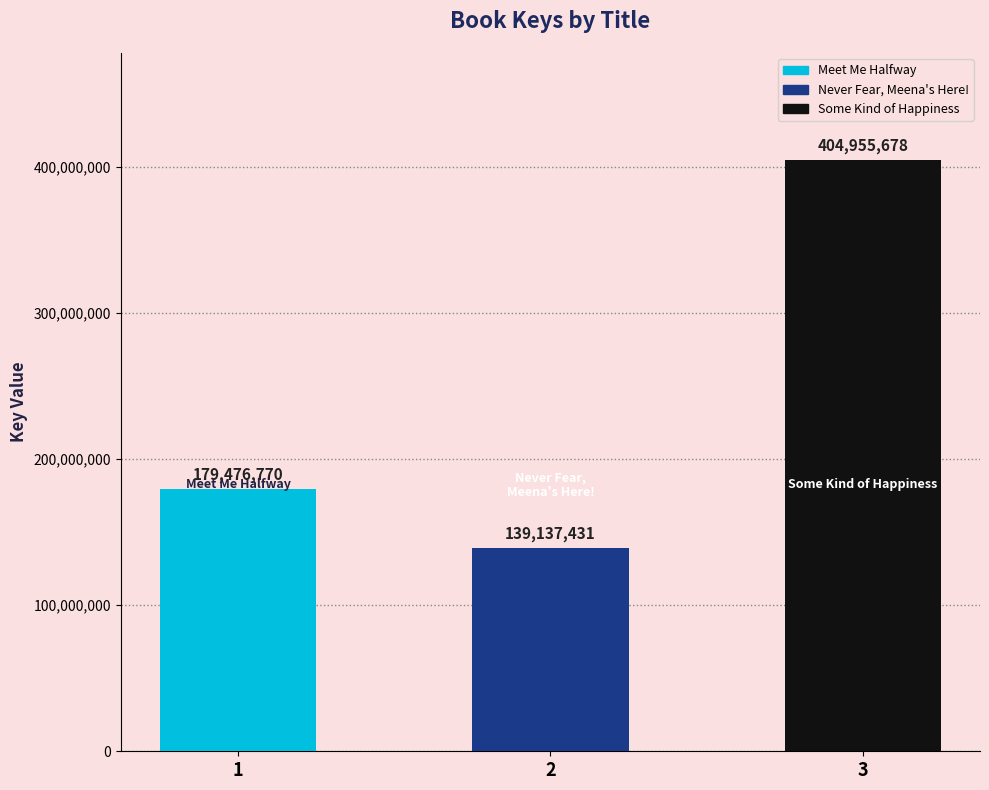

Read the value at Some Kind of Happiness.

404955678